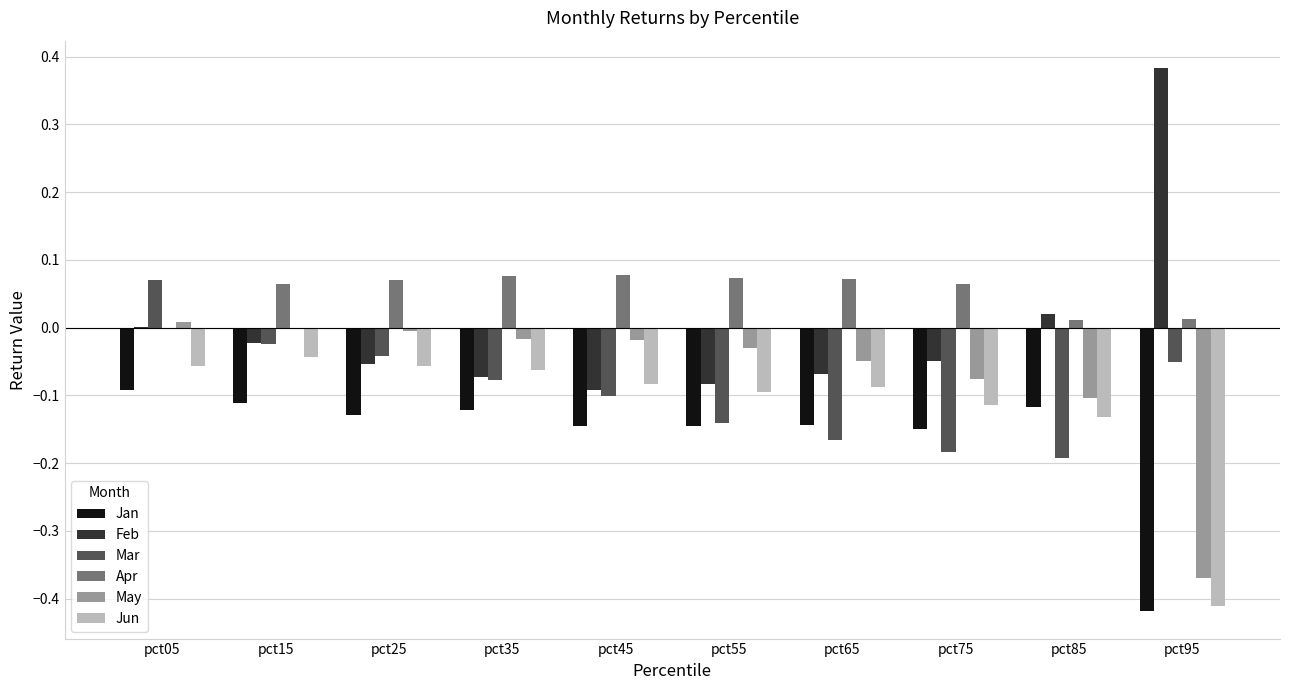

Between pct35 and pct95, which series saw the biggest shift?

Feb